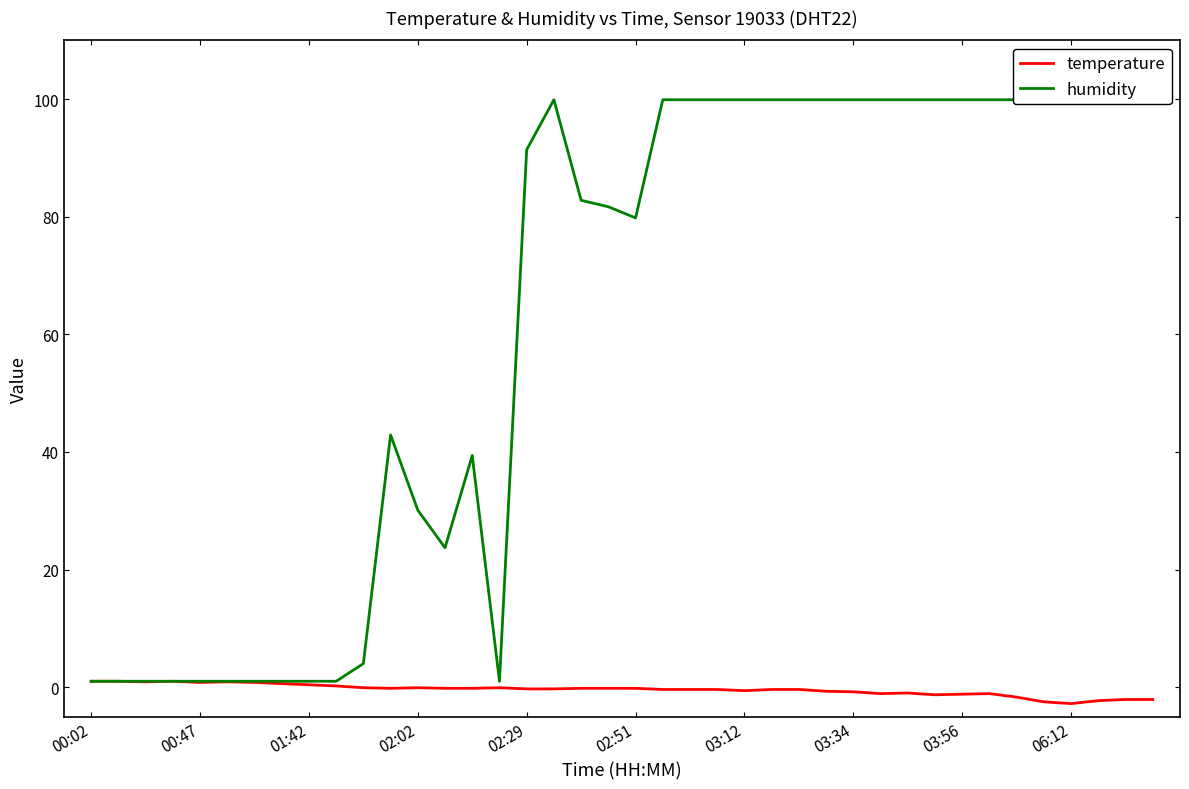

Is it true that humidity equals 0.6 at 00:02?

False